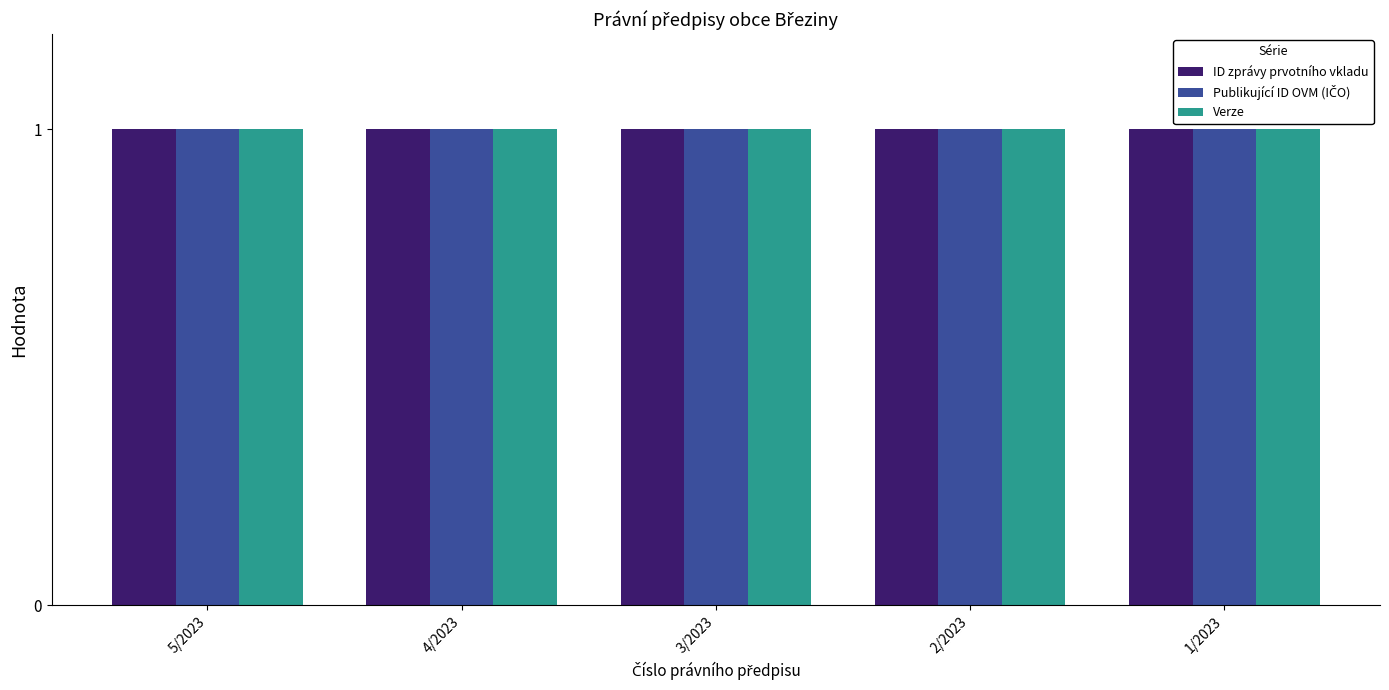

What is the maximum value shown in the chart?

1.0